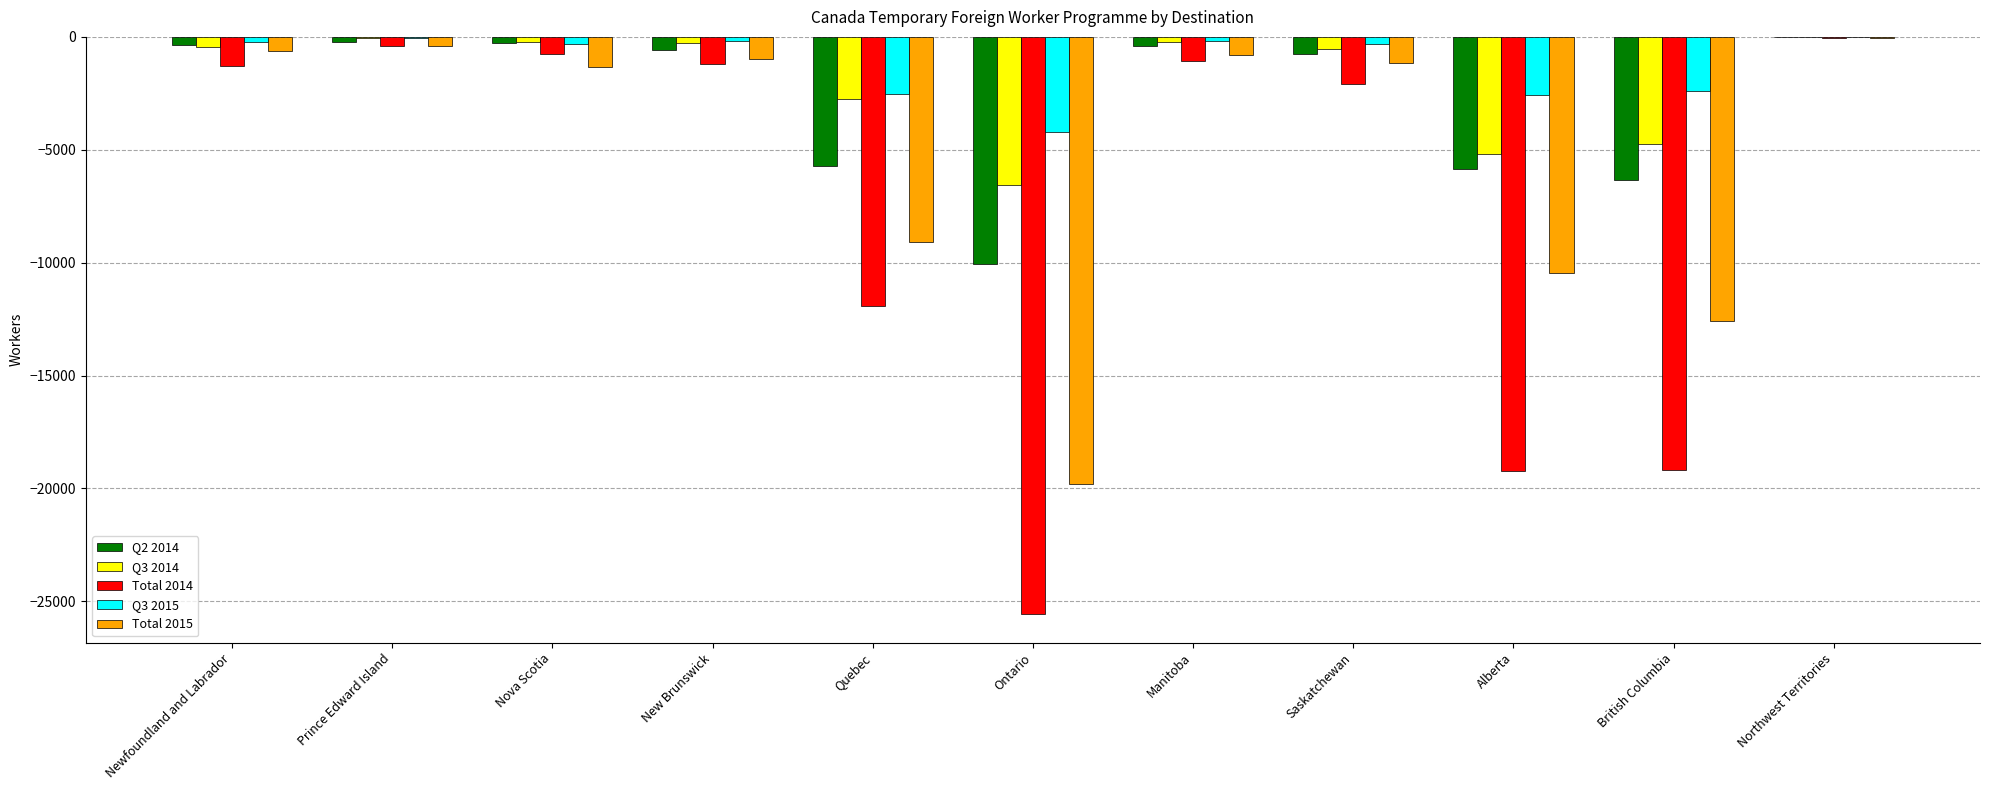

Between Quebec and Ontario, which series saw the biggest shift?

Total 2014